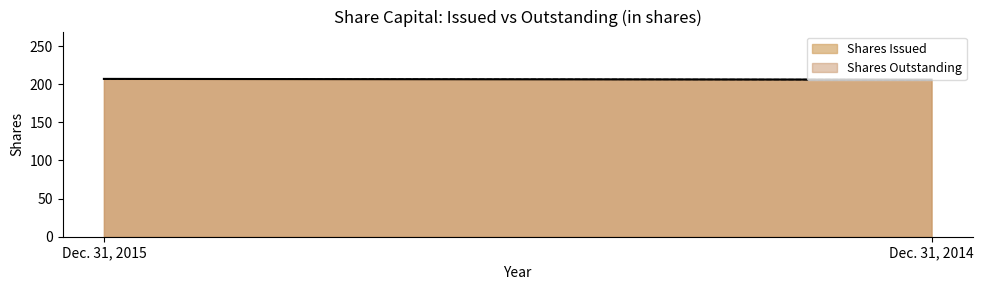

Reading left to right, transcribe all the data shown in this chart.

Shares Issued: Dec. 31, 2015=207	Dec. 31, 2014=206
Shares Outstanding: Dec. 31, 2015=207	Dec. 31, 2014=206